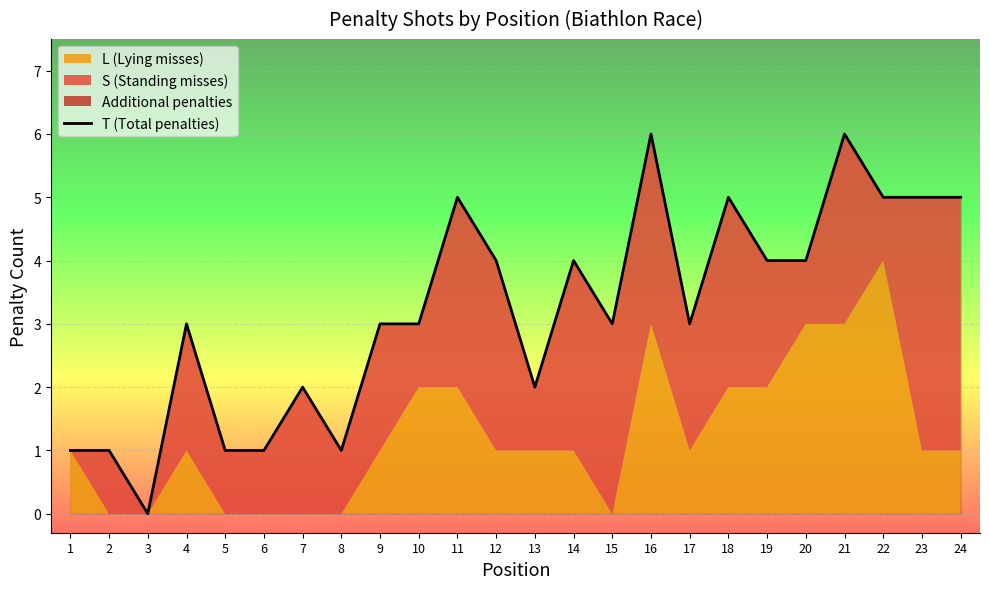

How many points are lower than both their immediate neighbors (excluding endpoints)?

5